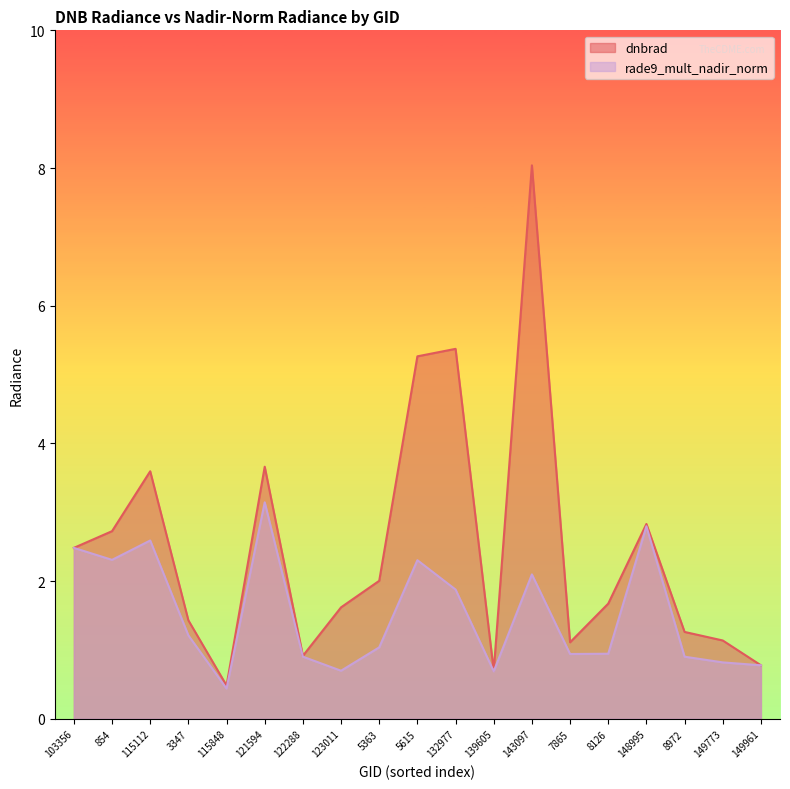

List the labels in order of dnbrad value, smallest first.

115848, 139605, 149961, 122288, 7865, 149773, 8972, 3347, 123011, 8126, 5363, 103356, 854, 148995, 115112, 121594, 5615, 132977, 143097